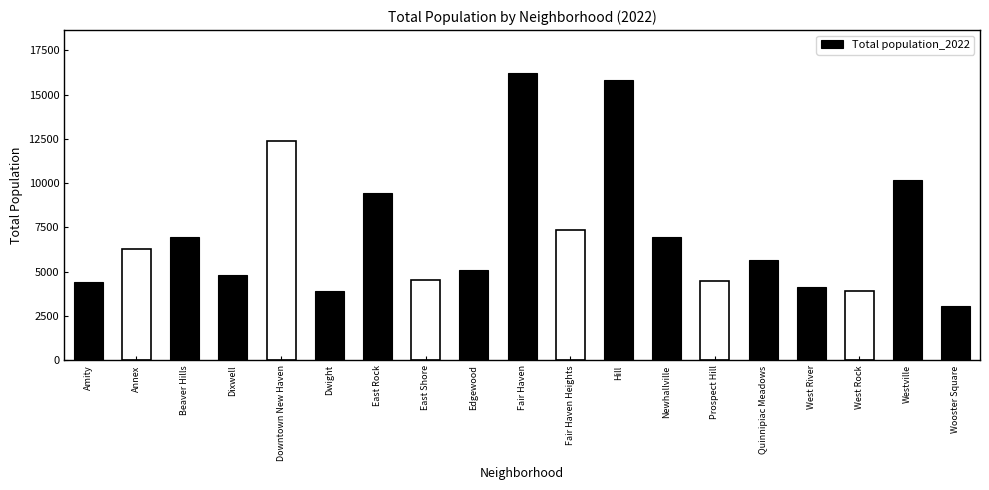

What is the approximate value at Downtown New Haven, to the nearest 50?

12400